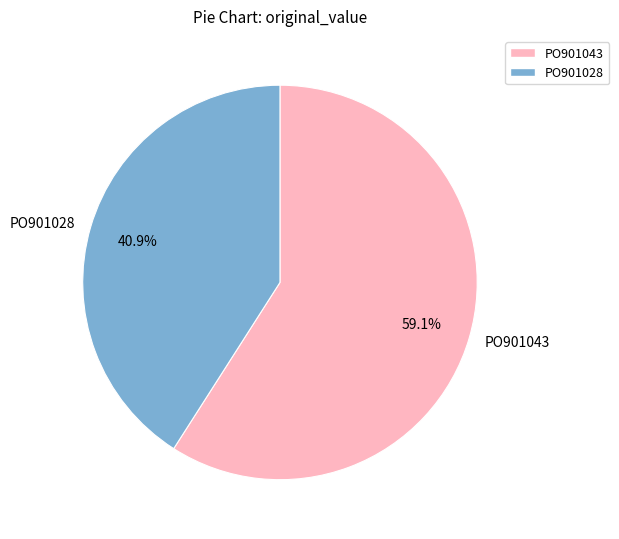

What is the largest slice in the pie chart?

PO901043